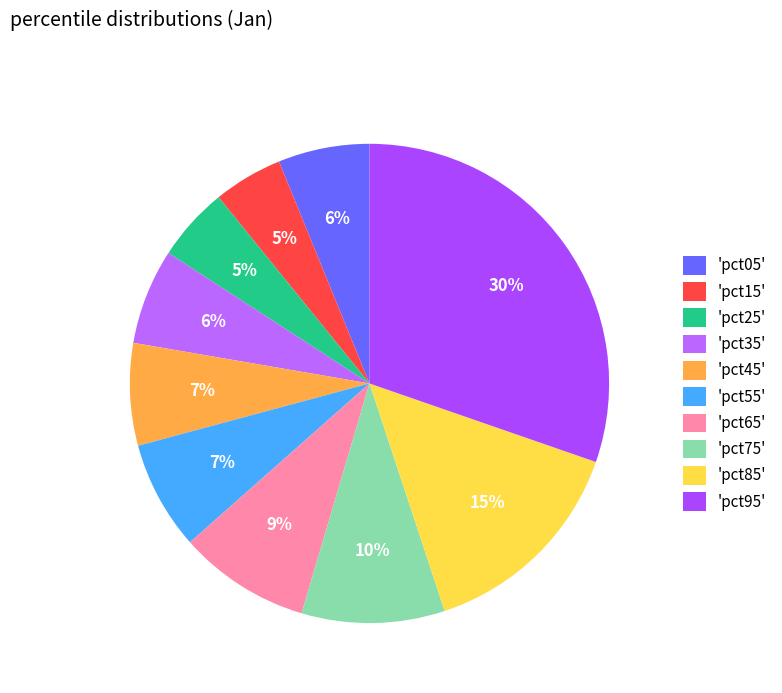

How many slices are in this pie chart?

10